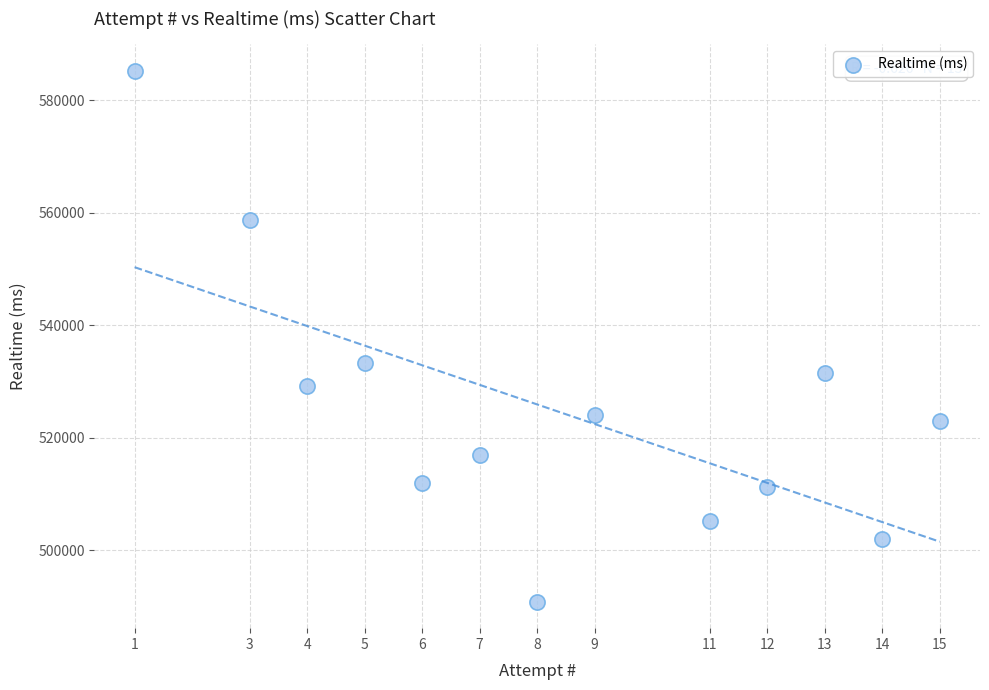

What Y value in the scatter plot is closest to 538041?

533238